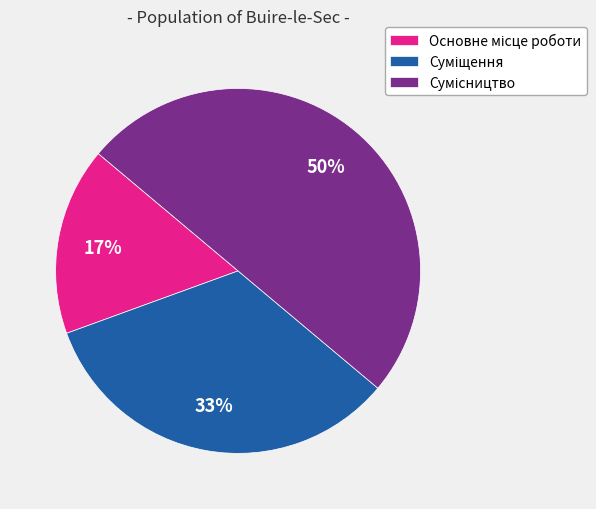

To the nearest percent, what is the difference between the largest and smallest slice percentages?

33%